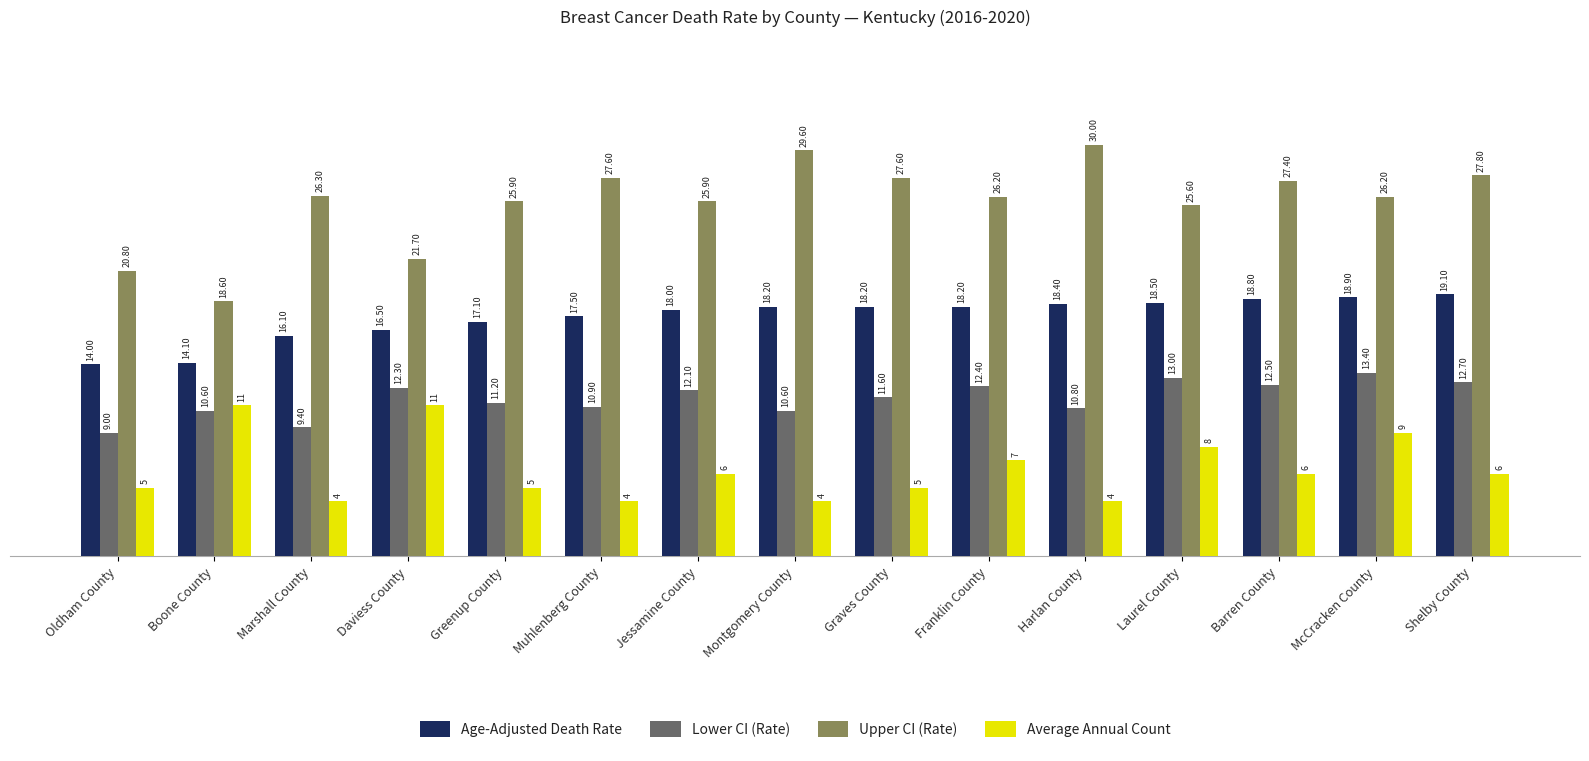

At Graves County, list the series in order from smallest to largest.

Average Annual Count, Lower CI (Rate), Age-Adjusted Death Rate, Upper CI (Rate)